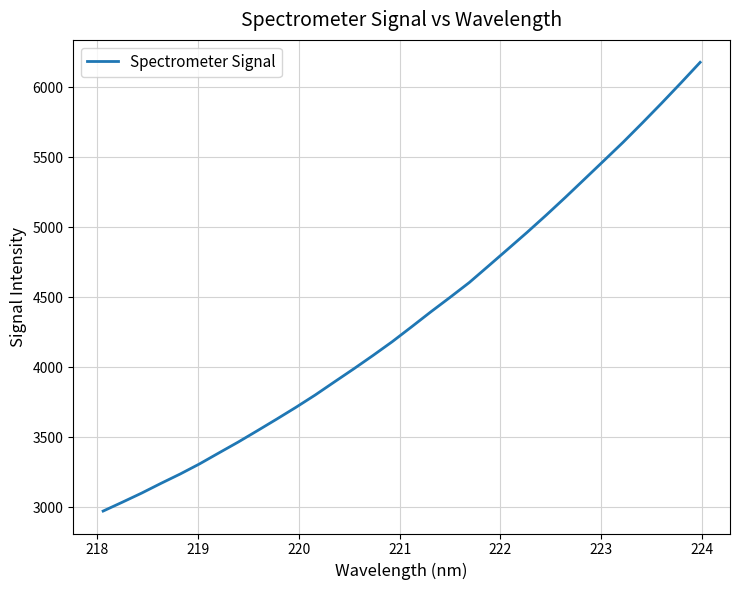

What is the difference between the maximum and minimum values?

3206.3